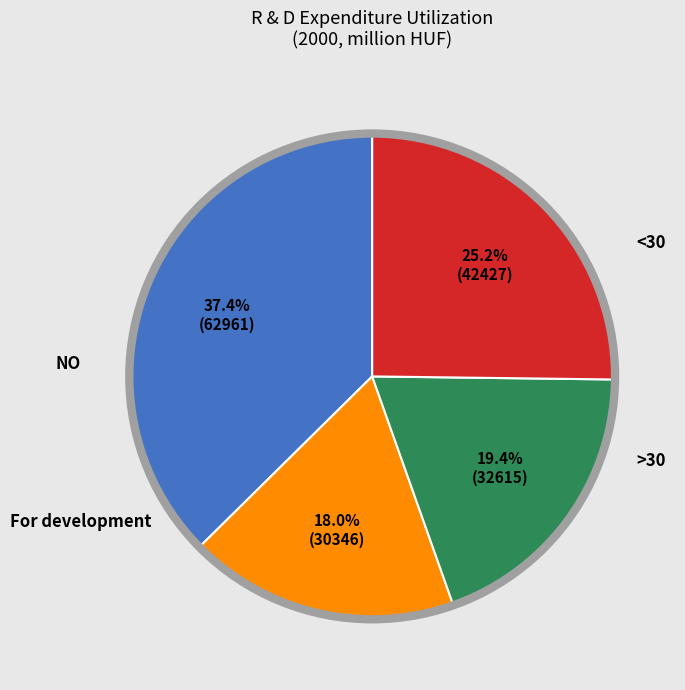

How many slices are in this pie chart?

4